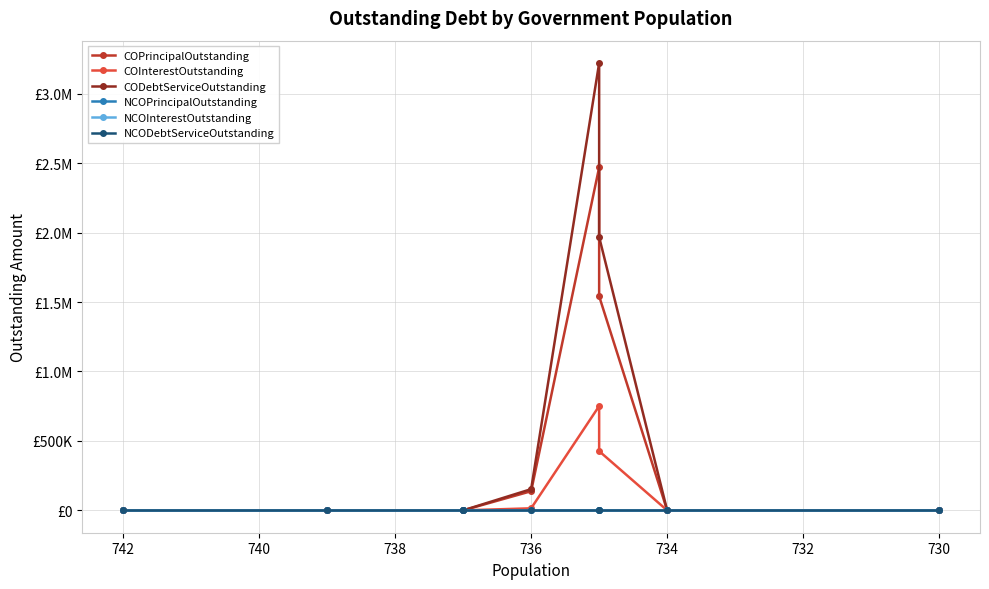

At how many categories does at least one series exceed 117274?

3